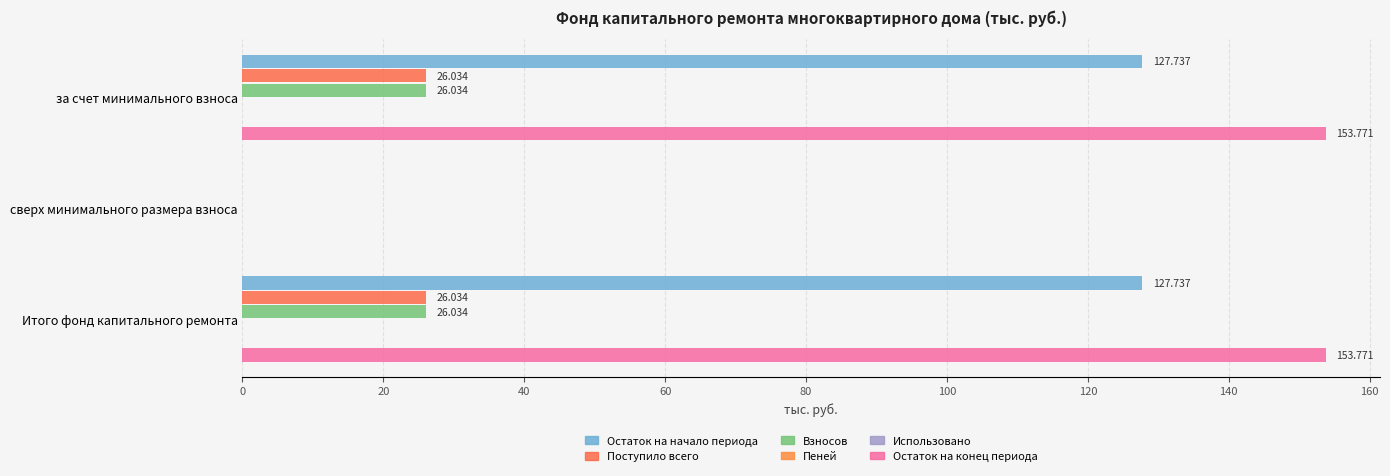

Are the bars grouped side by side (vs. stacked)?

Yes